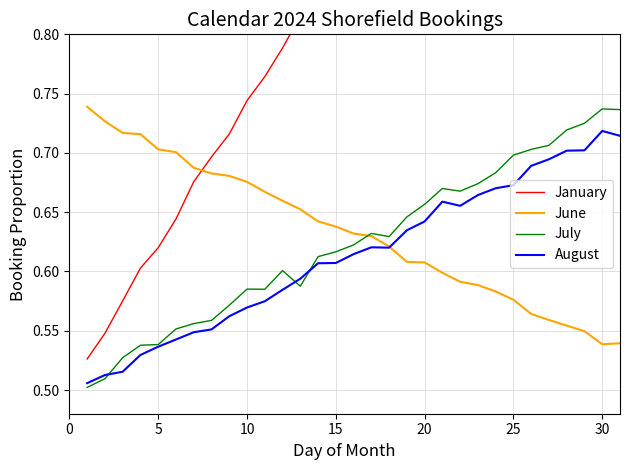

At which category is the sum across all series the highest?

30